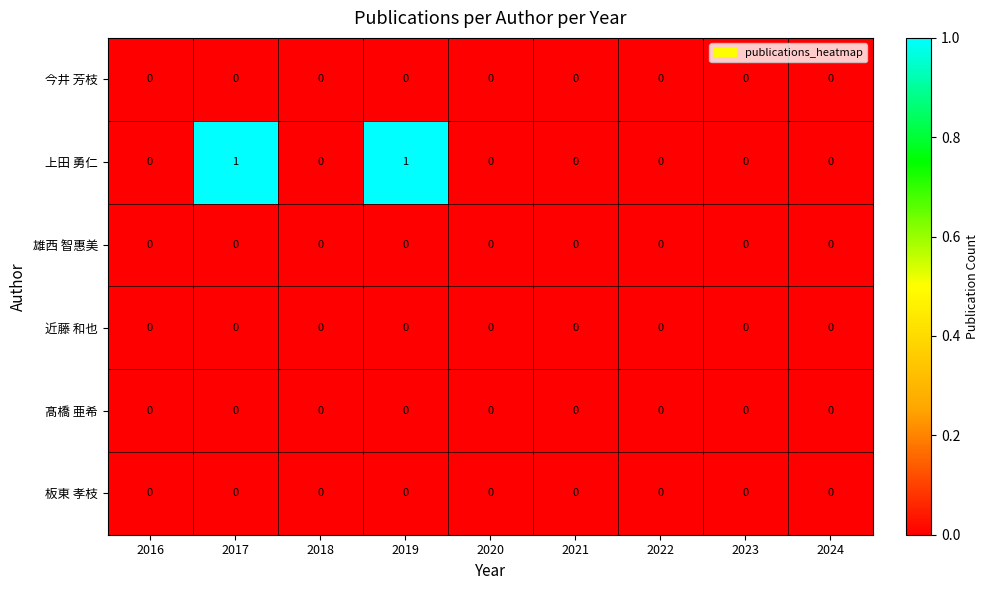

Which series has the largest range (max minus min)?

上田 勇仁